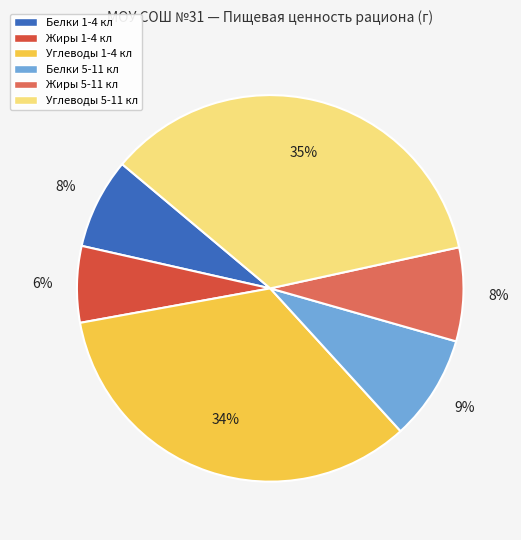

Combined, do Белки 1-4 кл and Углеводы 1-4 кл account for over 50%?

No